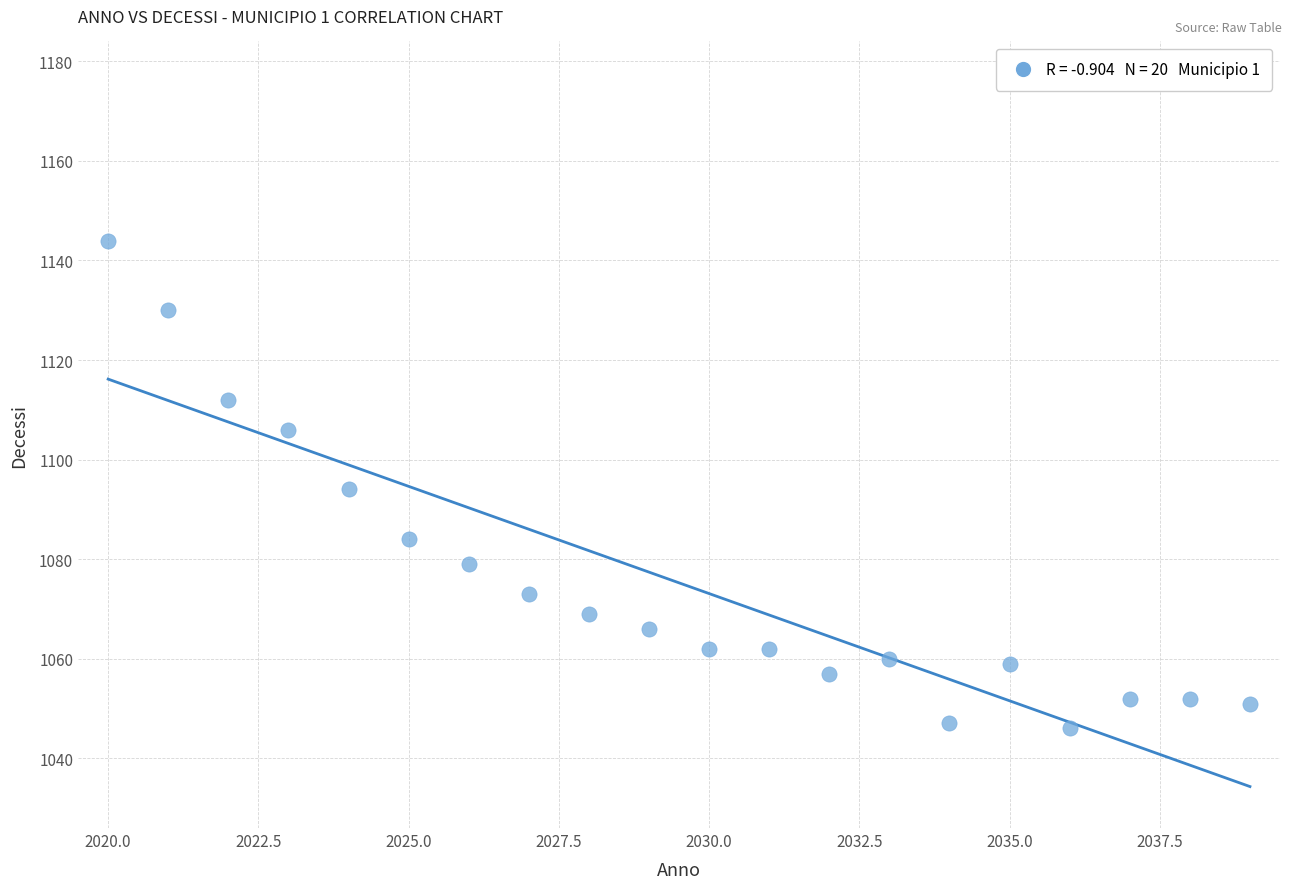

What is the range of Y values (max minus min)?

98